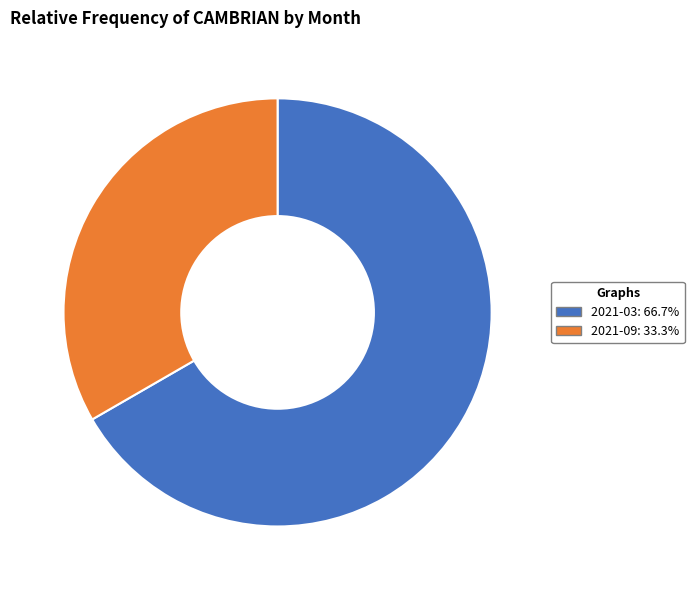

Does any single category account for the majority?

Yes